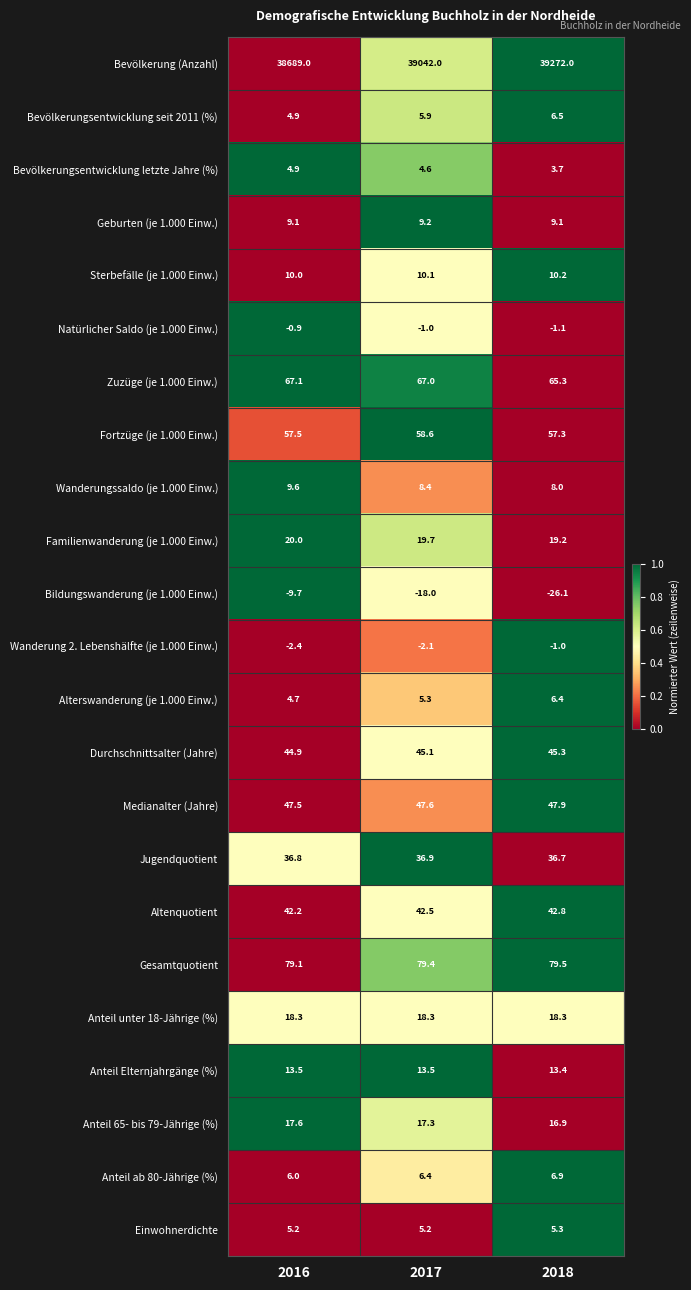

Count the Anteil Elternjahrgänge (%) values in the range 13 to 14.

3